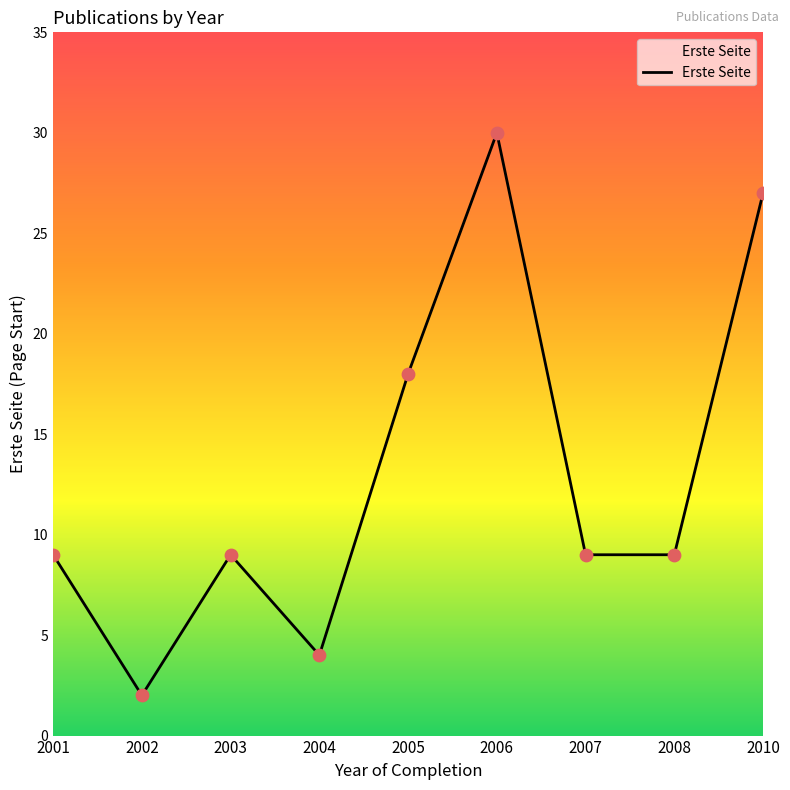

What is the change in value from 2004 to 2006?

+26